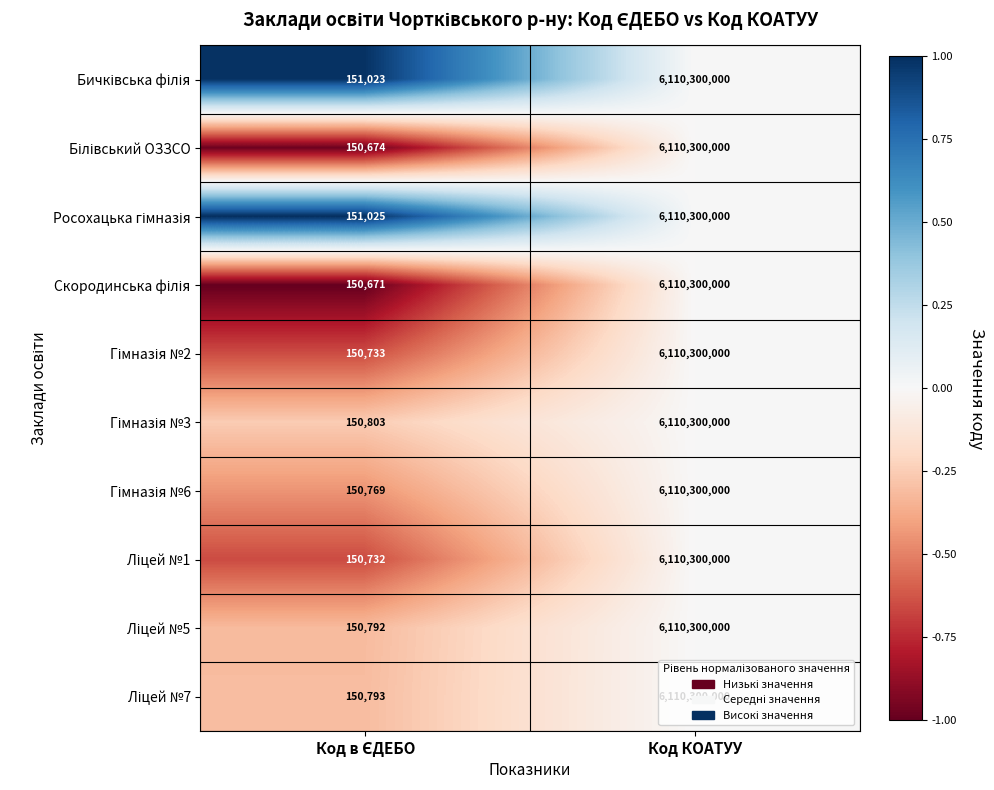

At which category is the sum across all series the highest?

Код КОАТУУ